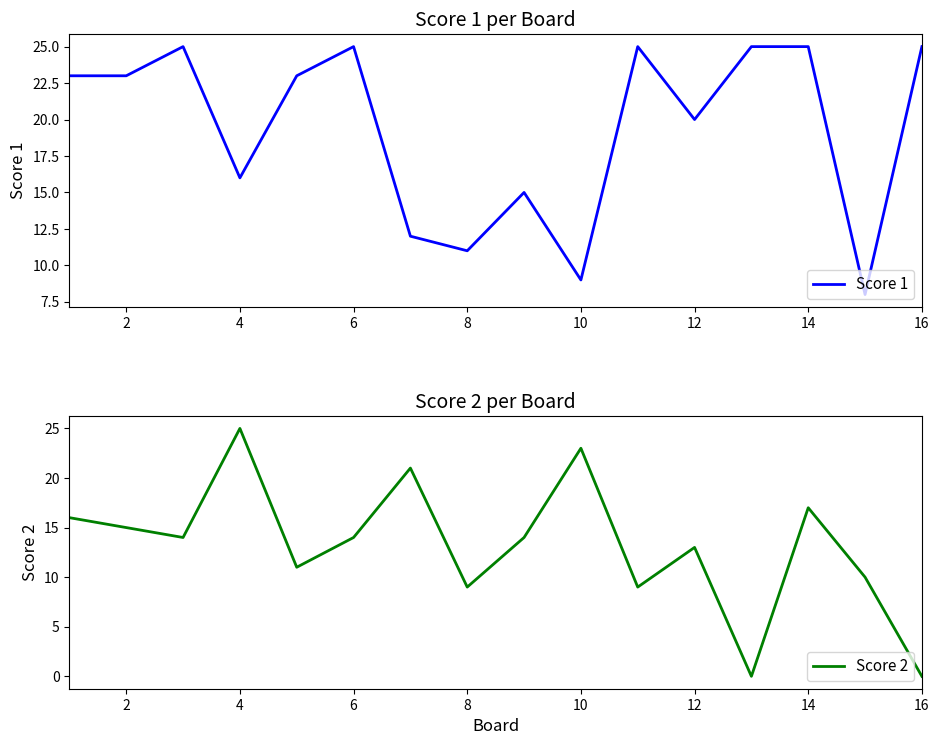

The Score 1 series shows 17 at 10. True or false?

False